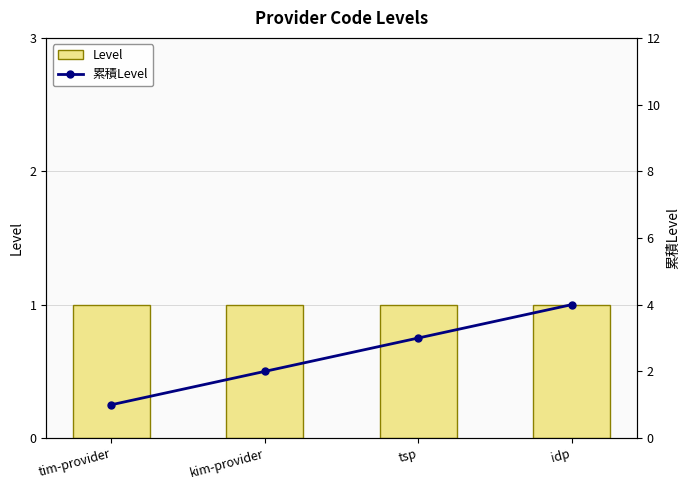

Rank the series at tsp from lowest to highest value.

Level, 累積Level